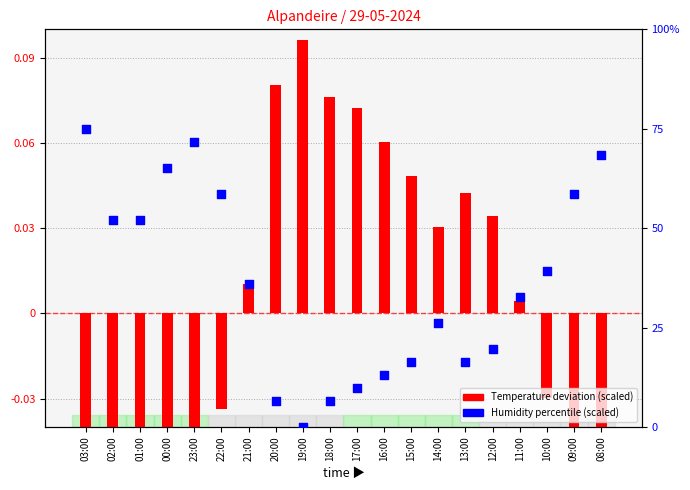

Which series reaches the minimum Y coordinate?

Temperature deviation (scaled)